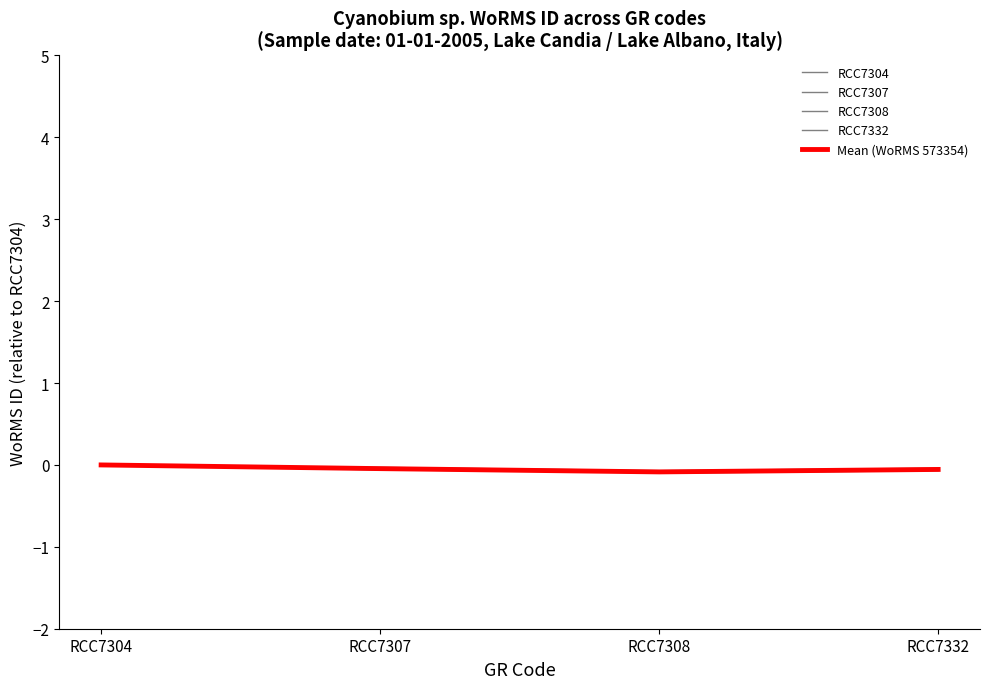

True or false: Mean (WoRMS 573354) and RCC7332 intersect in this chart.

False